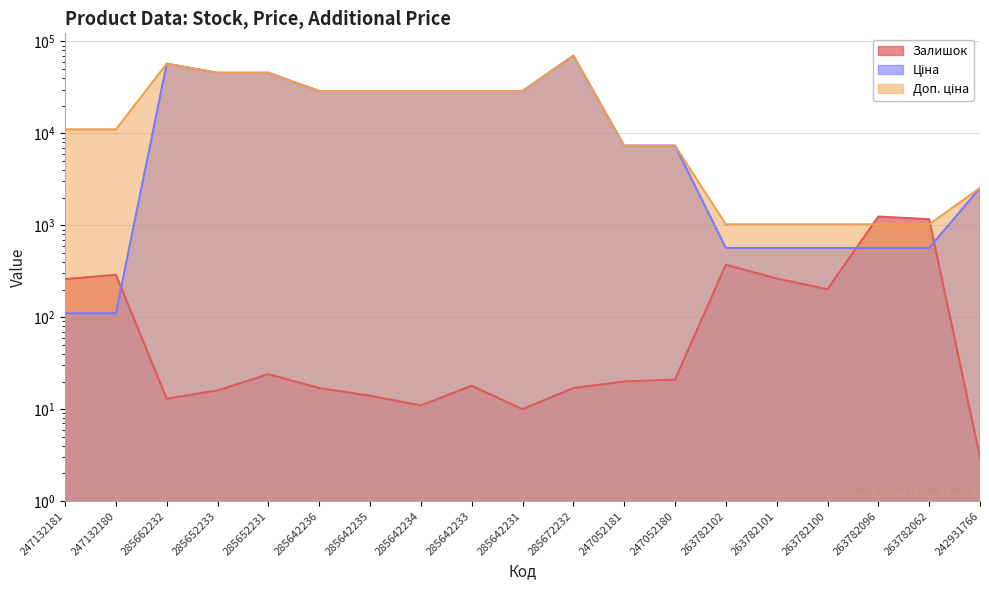

Is it true that Ціна equals 154.1 at 247132181?

False